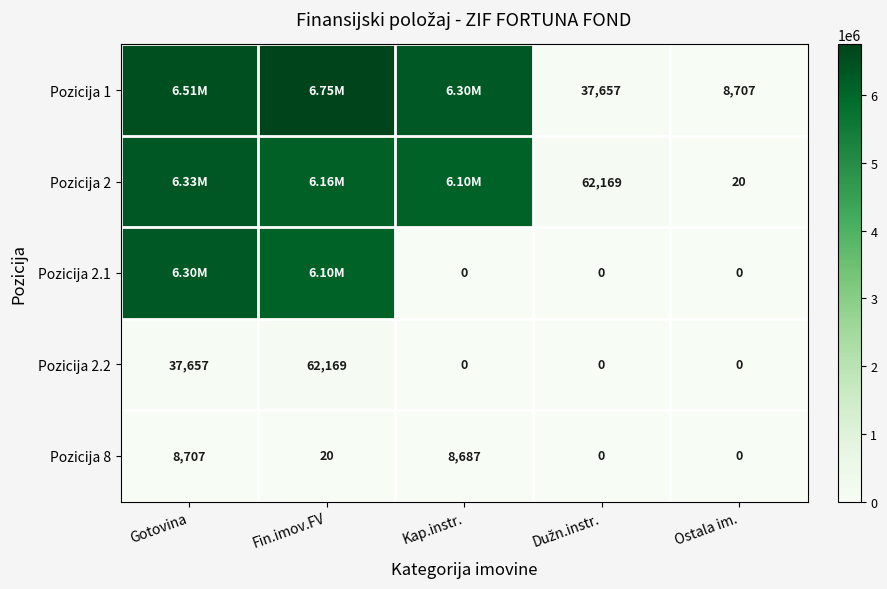

At which label does Pozicija 8 reach its peak?

Gotovina